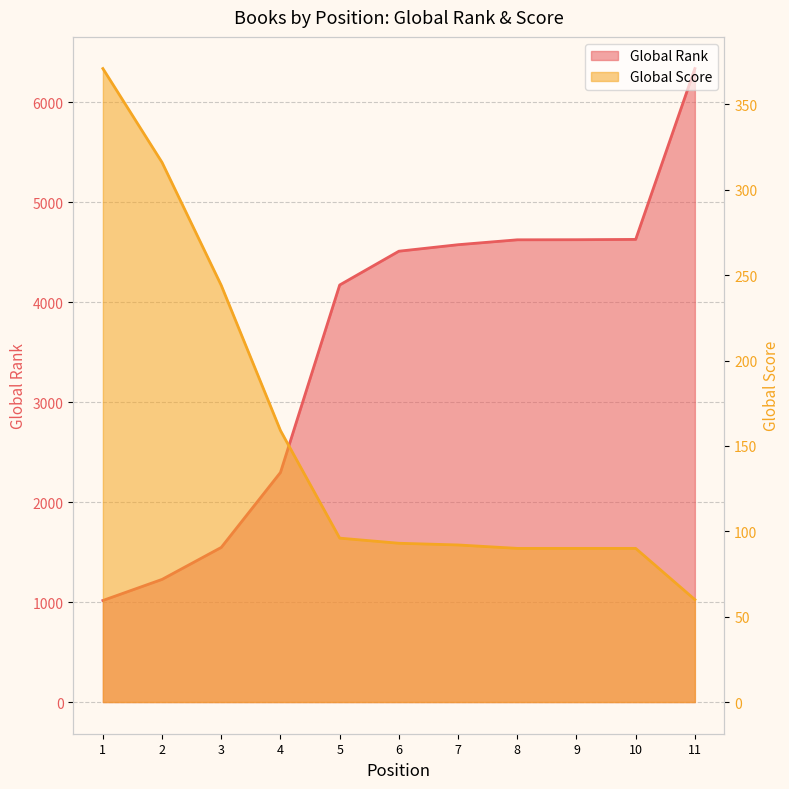

At how many categories does at least one series exceed 2174?

8